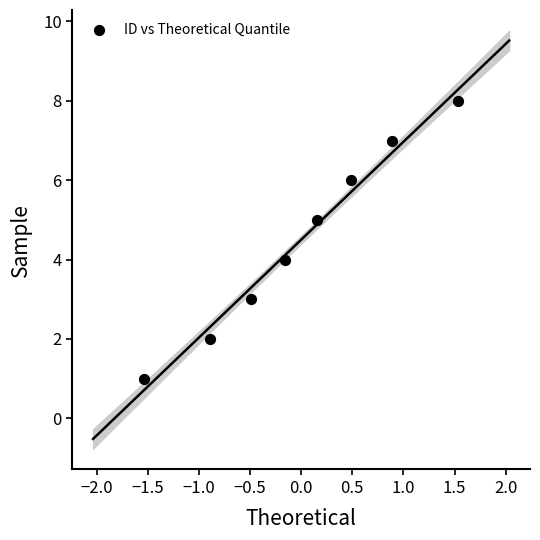

What is the range of Y values (max minus min)?

7